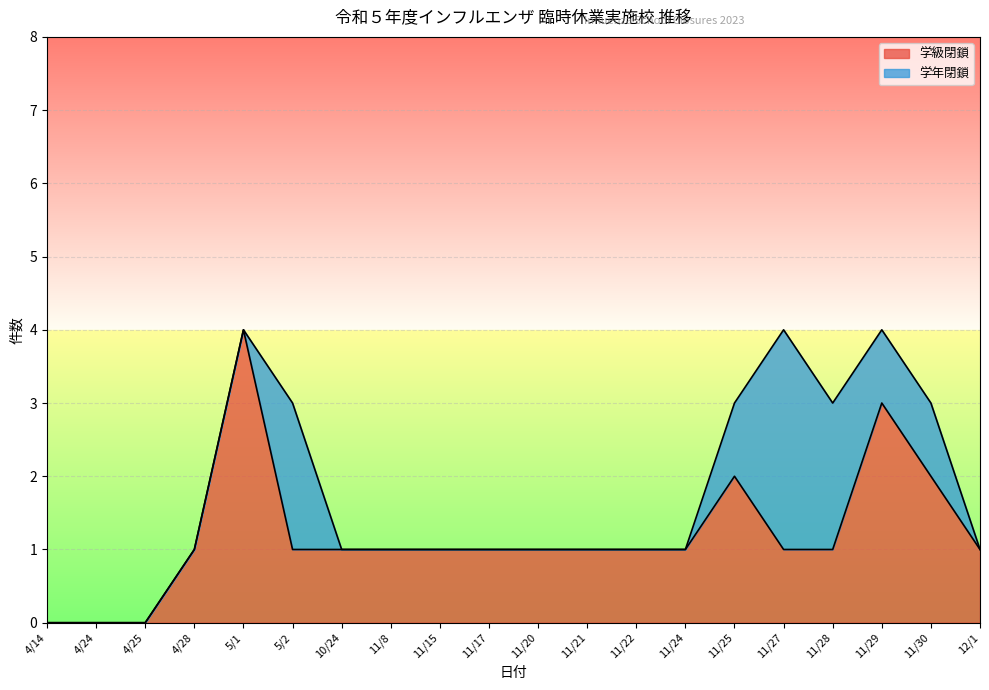

What is the difference between the second highest and second lowest values?

3